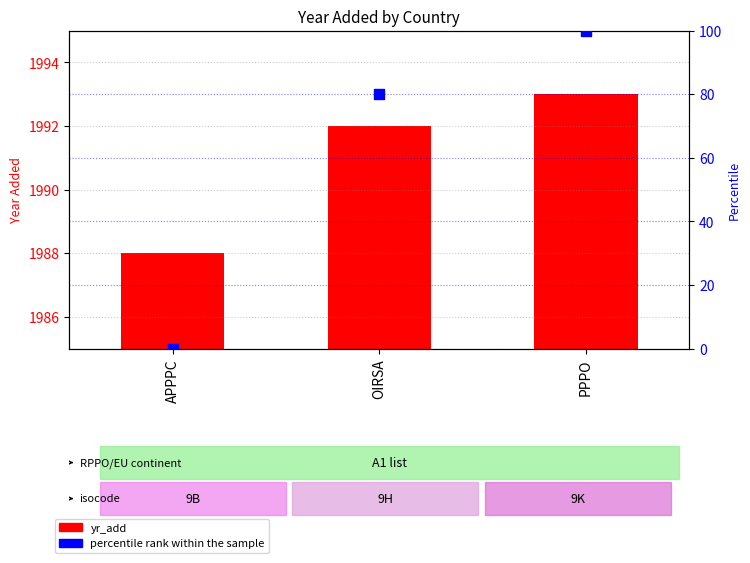

Is the value of percentile rank within the sample at APPPC greater than the value of yr_add at OIRSA?

No